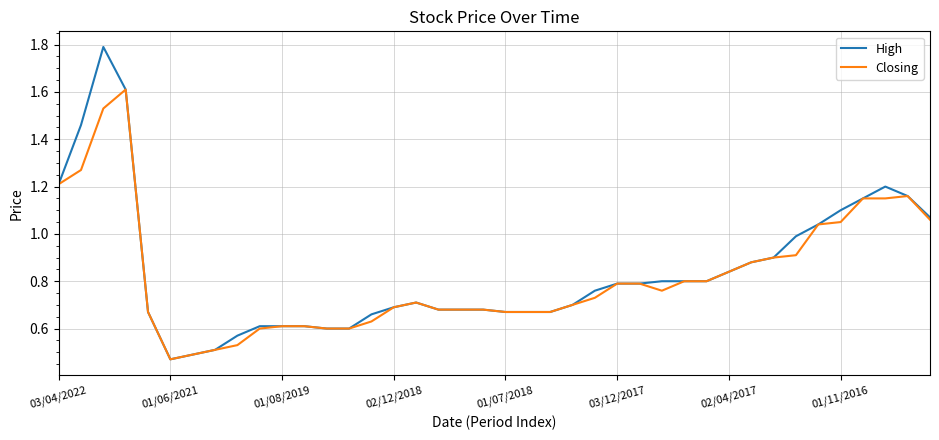

What is the maximum value shown in the chart?

1.8